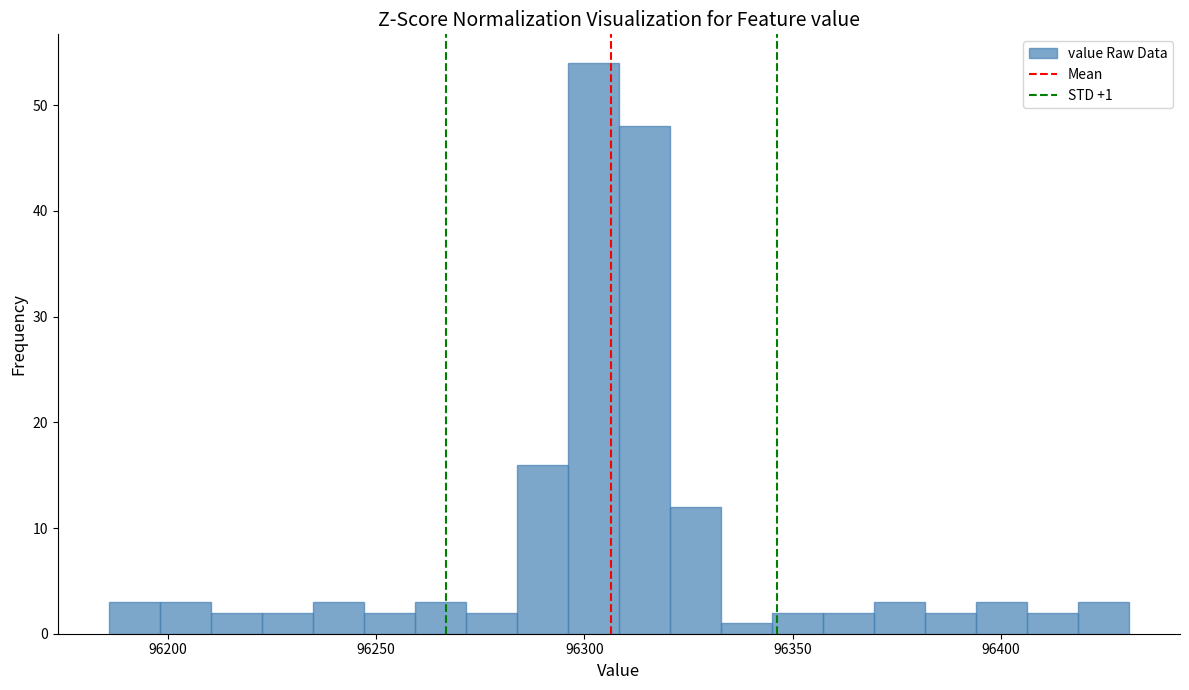

Around what value on the x-axis is the tallest bar? Give the approximate position of its centre, as read against the axis.

96300